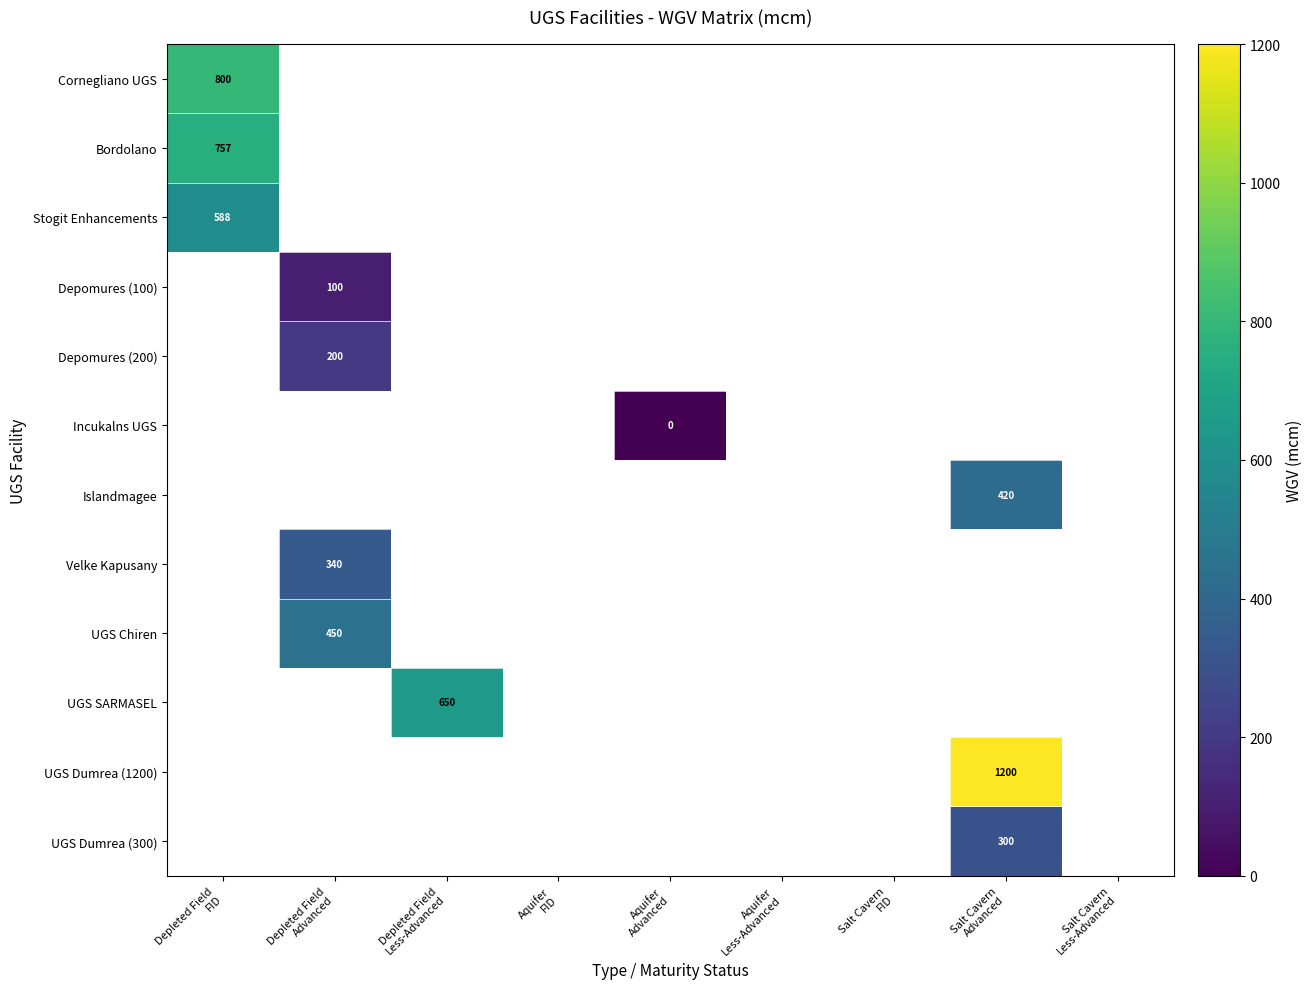

How many distinct data groups are displayed?

12